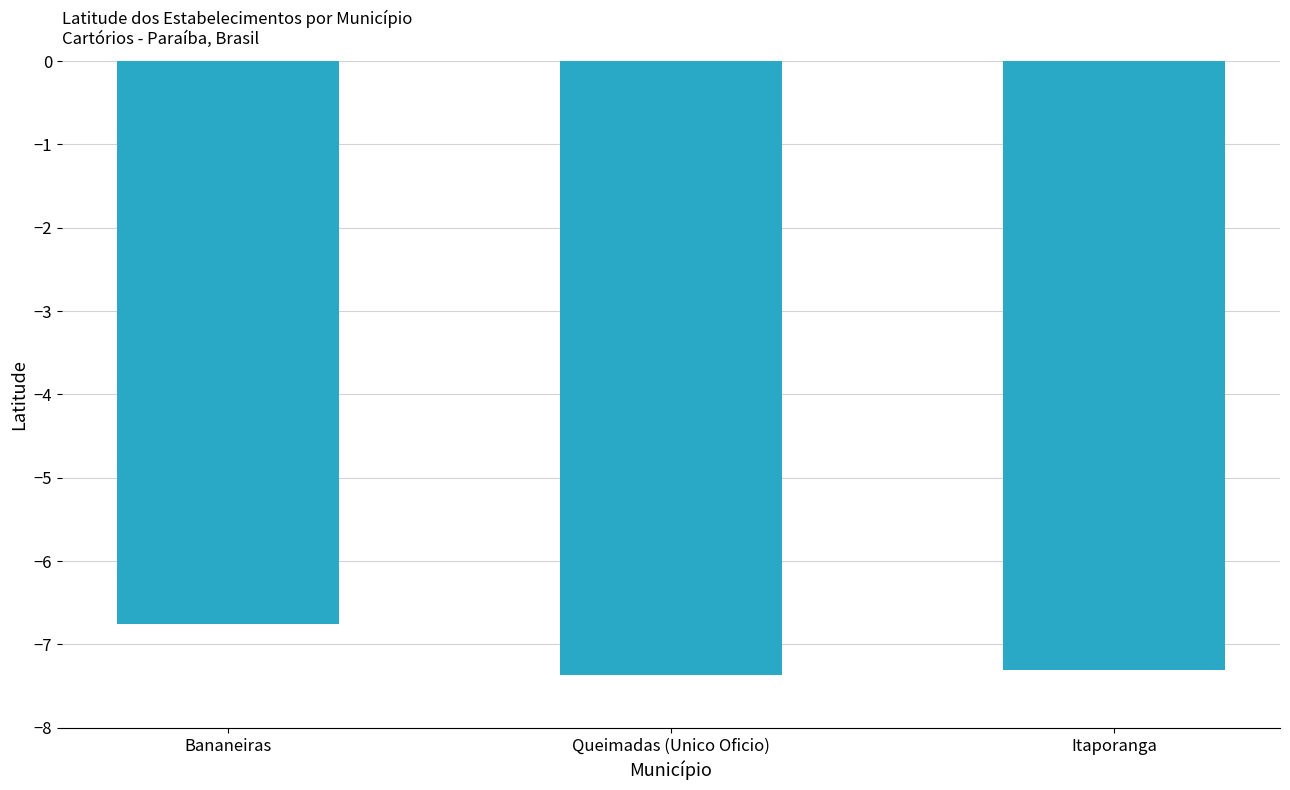

Count the number of values greater than -7.

1